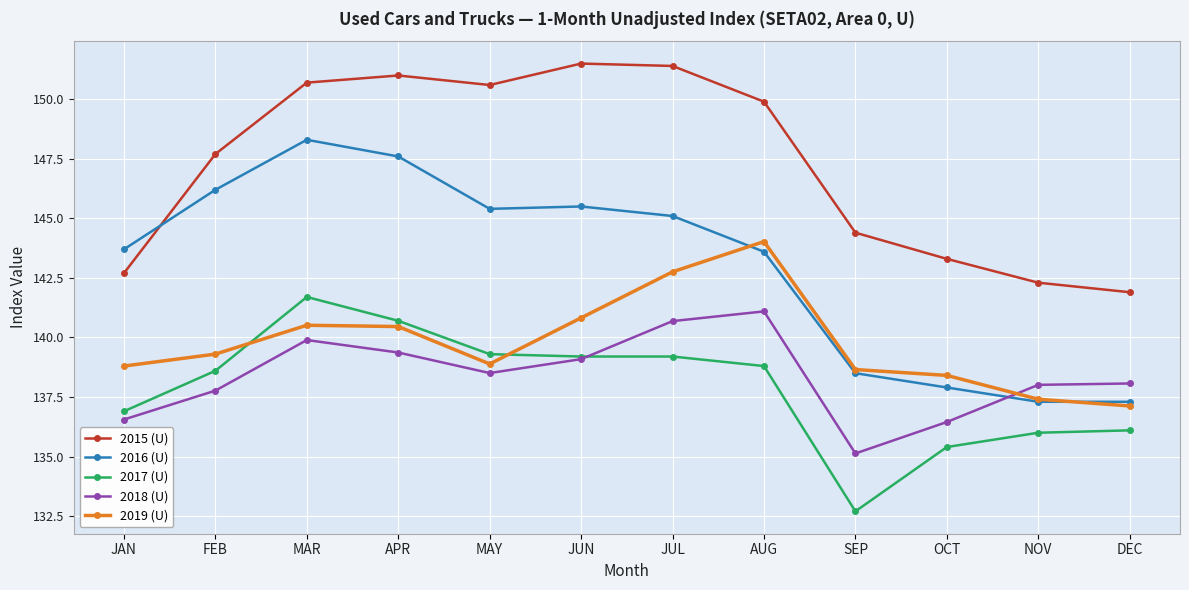

Which series has the largest range (max minus min)?

2016 (U)